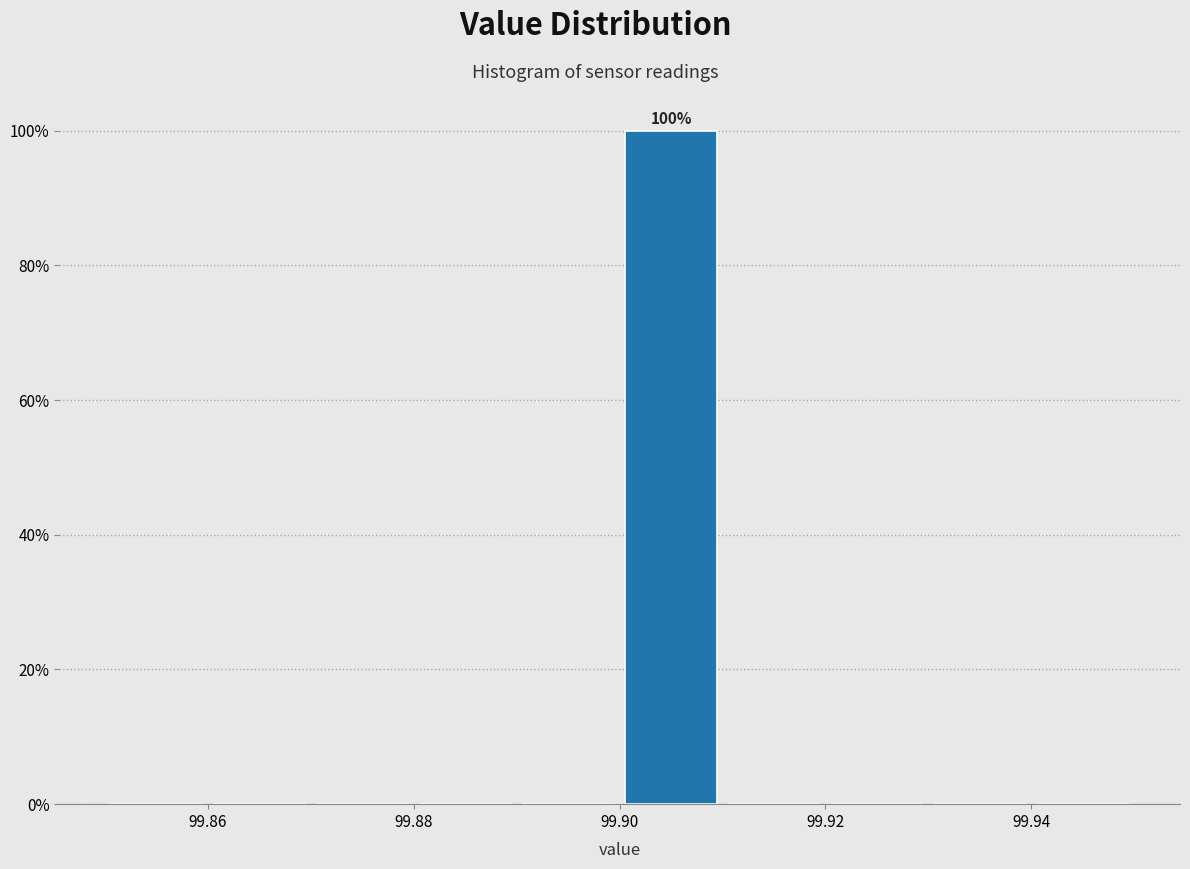

Over which range of the x-axis is the bar tallest?

99.90 to 99.91